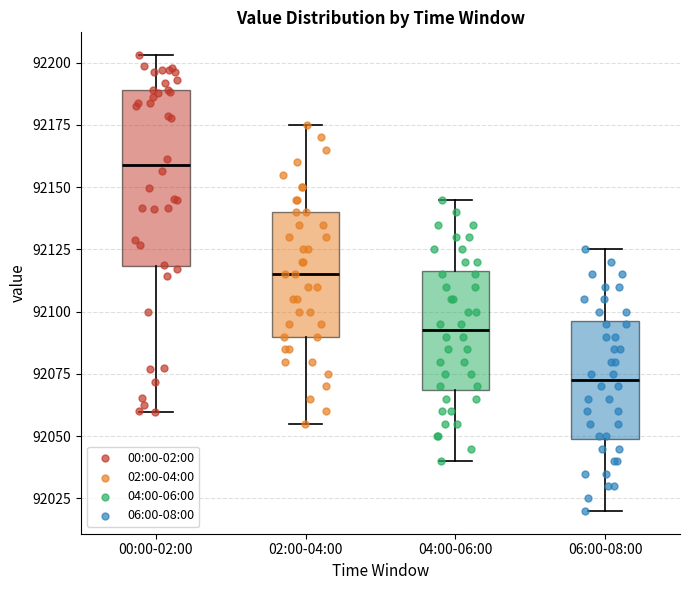

Reading left to right, read every box against the y-axis: the position of its median line, the range the box covers, and the ends of its whiskers. The values are not printed on the chart, so give them approximately, as read against the axis.

00:00-02:00: median 92160, box 92120 to 92190, whiskers 92060 to 92205
02:00-04:00: median 92115, box 92090 to 92140, whiskers 92055 to 92175
04:00-06:00: median 92095, box 92070 to 92115, whiskers 92040 to 92145
06:00-08:00: median 92075, box 92050 to 92095, whiskers 92020 to 92125